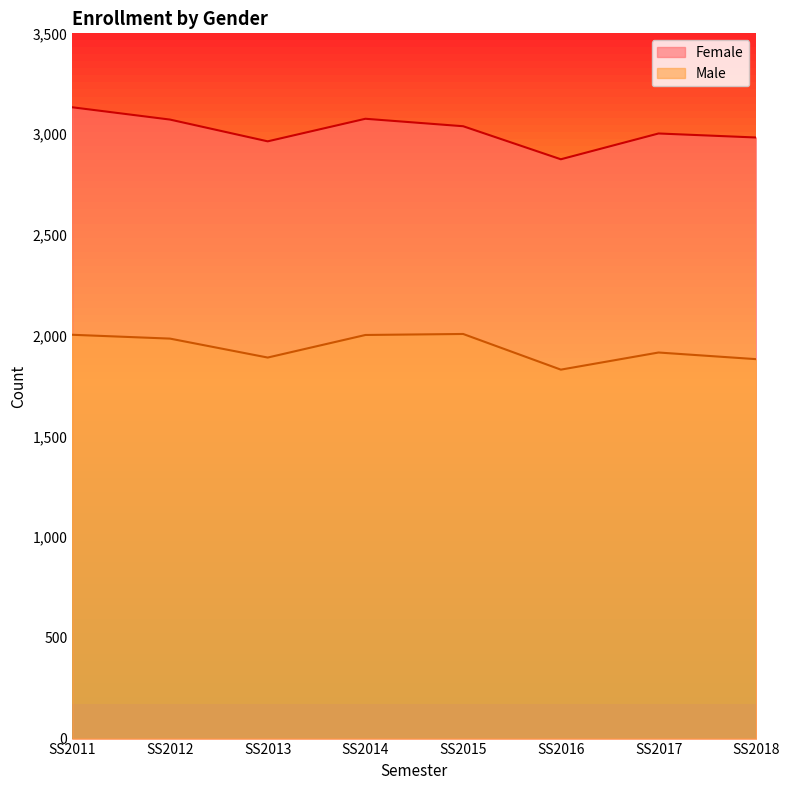

How many lines are shown in the chart?

2